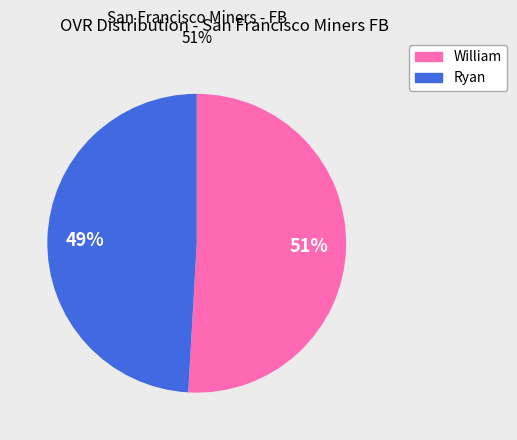

Count the number of slices in the pie.

2